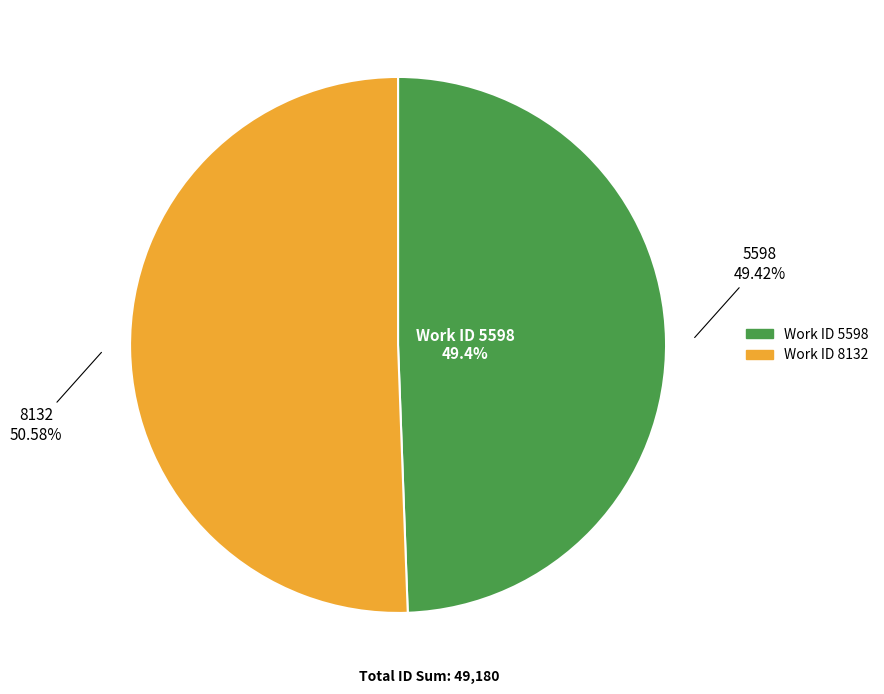

Which category accounts for the majority?

8132